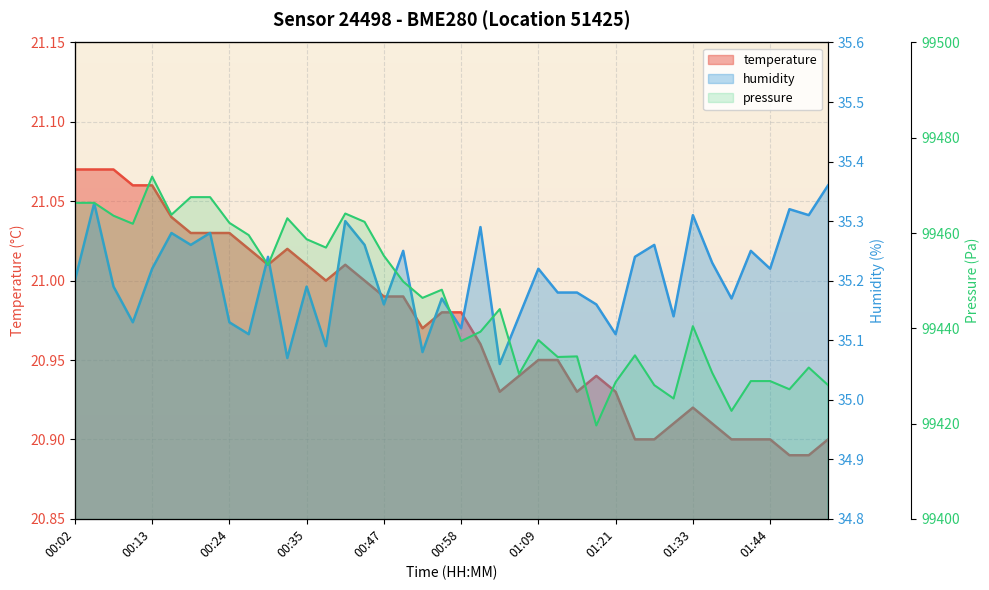

What value does the temperature series have at 00:24?

21.0